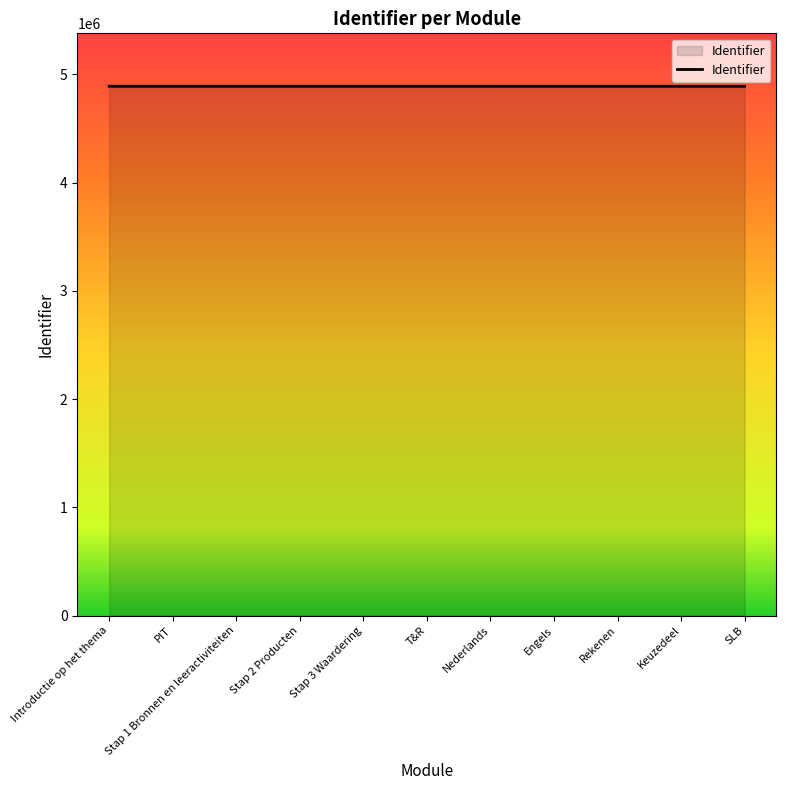

What is the minimum value shown in the chart?

4890452